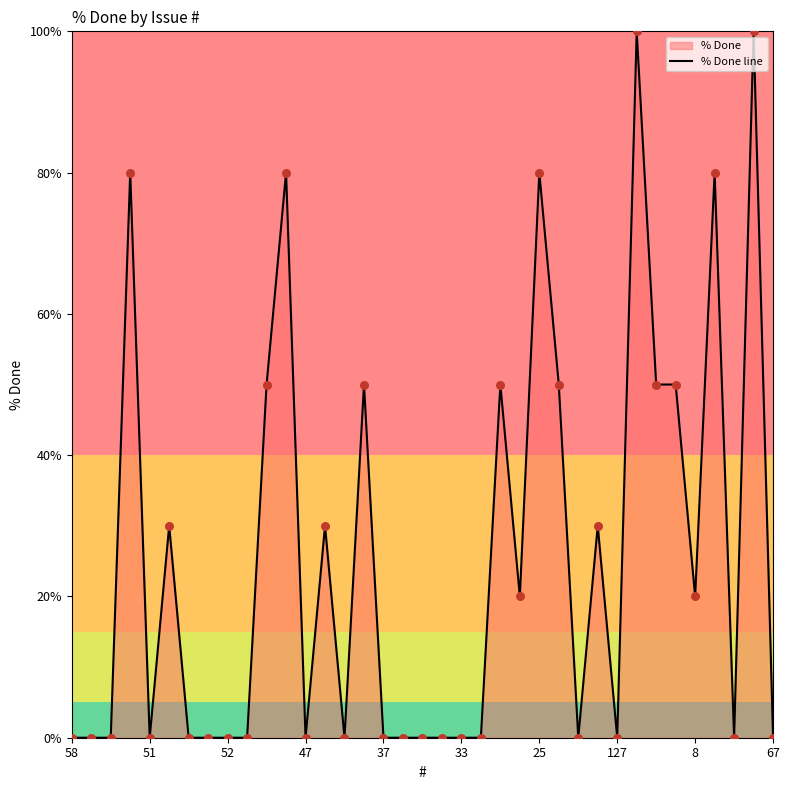

Which has a higher value, 52 or 25?

25